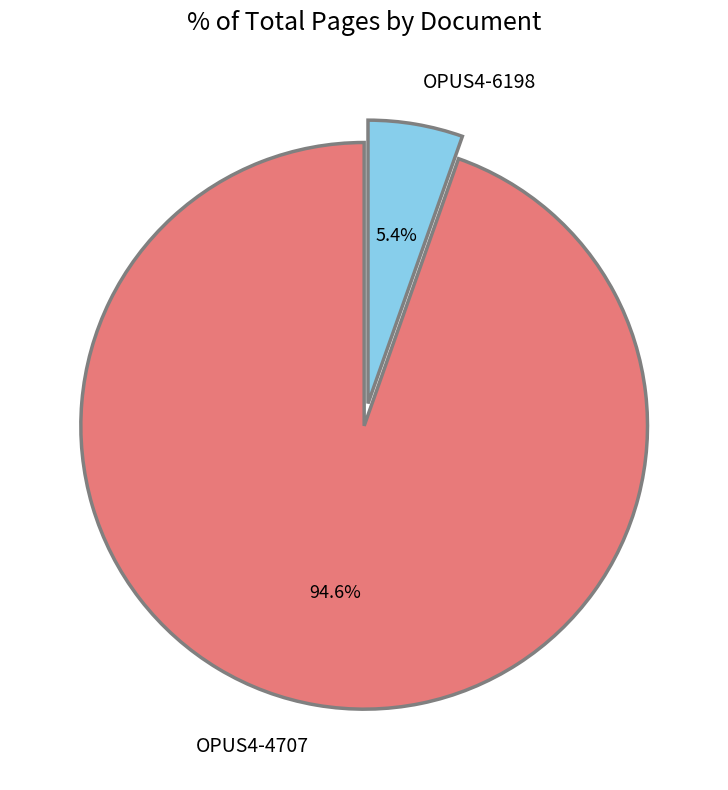

Does OPUS4-4707 account for over 50% of the chart?

Yes